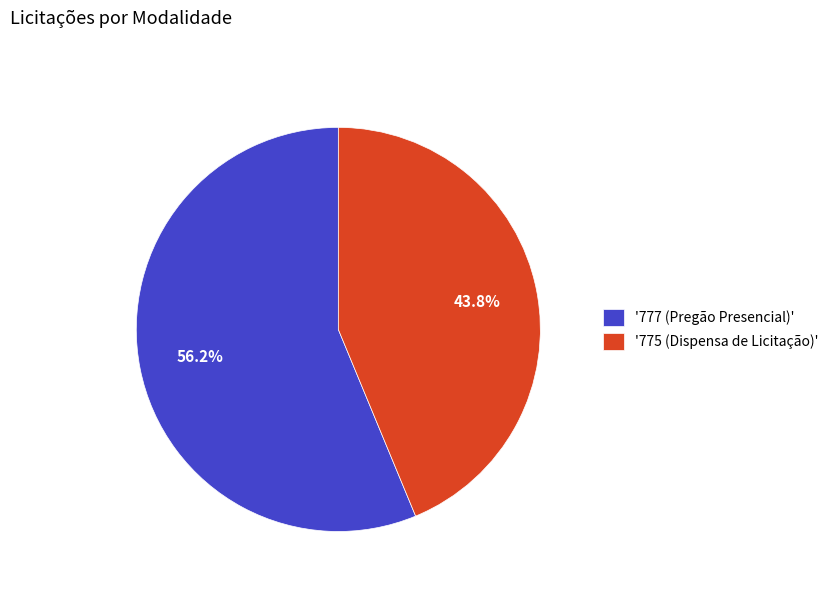

Rank the categories by value from lowest to highest.

'775 (Dispensa de Licitação)', '777 (Pregão Presencial)'